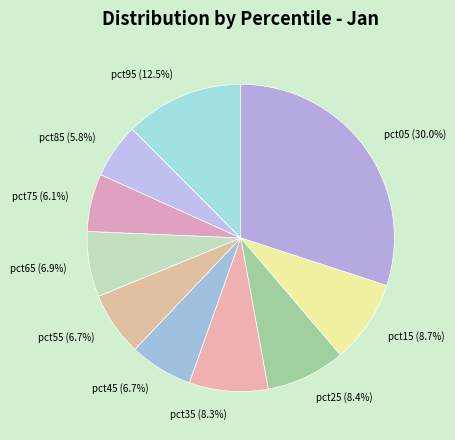

Does pct95 account for over 50% of the chart?

No